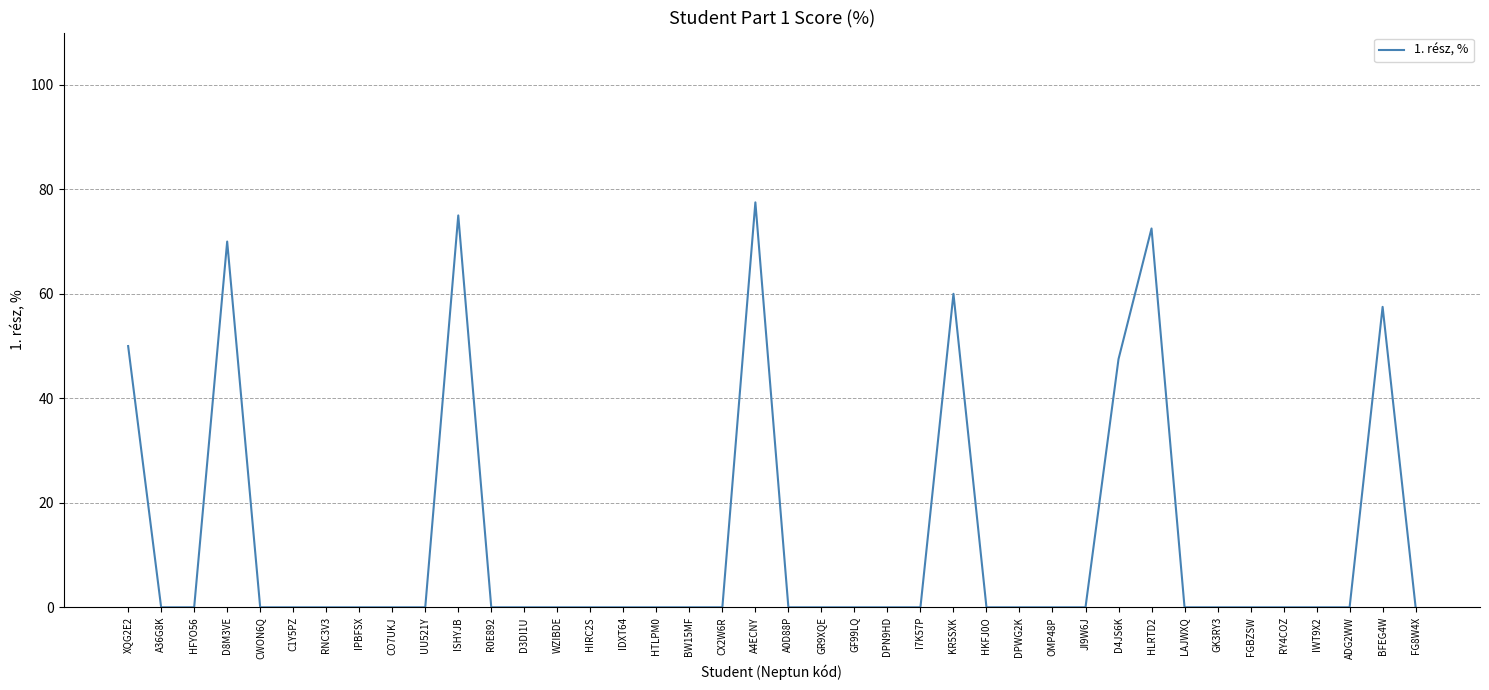

What position from the left is CWON6Q?

5